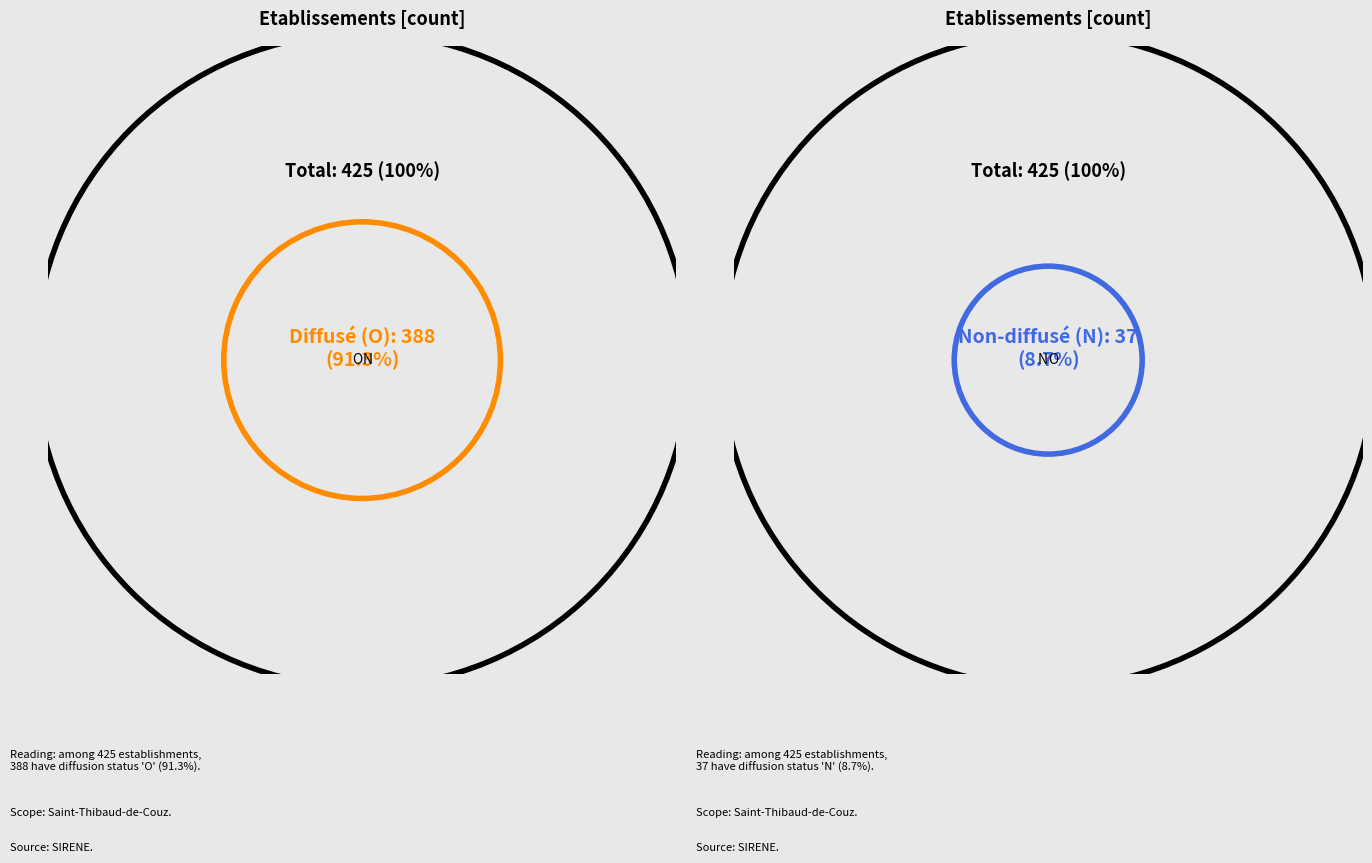

Do O and N together represent more than half of the pie?

Yes